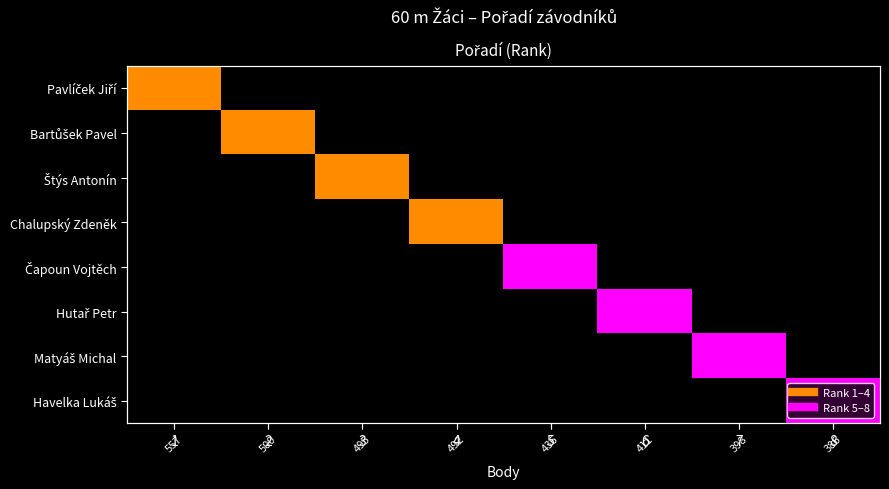

What is the spread (max minus min) of values at 5?

5